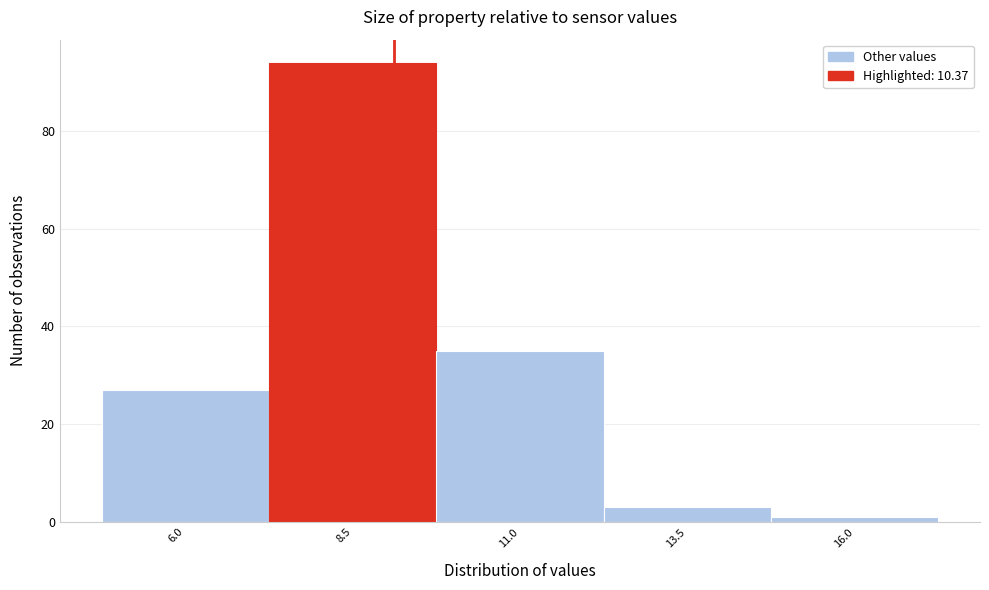

Reading right to left, extract all data points from this chart.

1	3	35	94	27